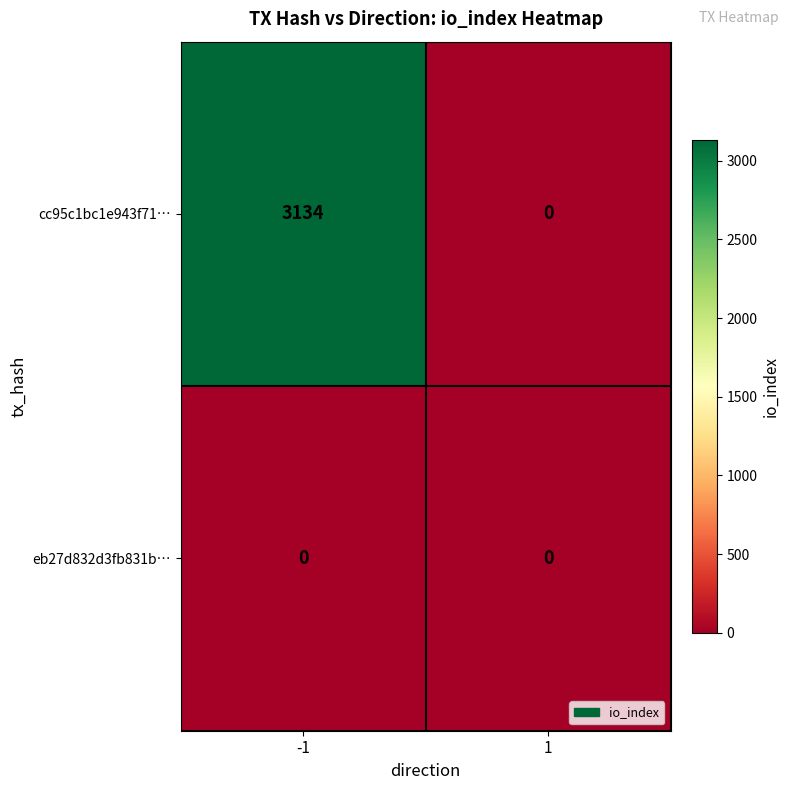

How many categories are shown in the chart?

2